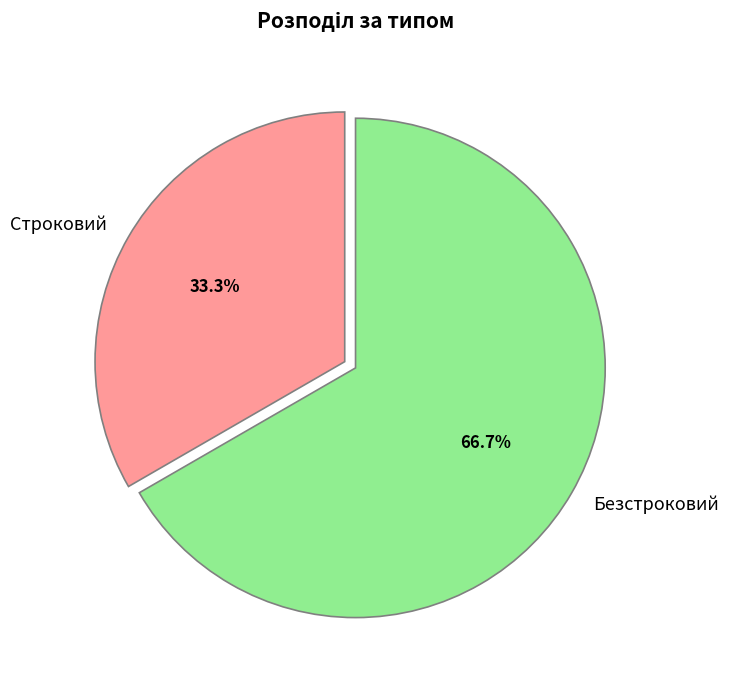

How many slices are in this pie chart?

2